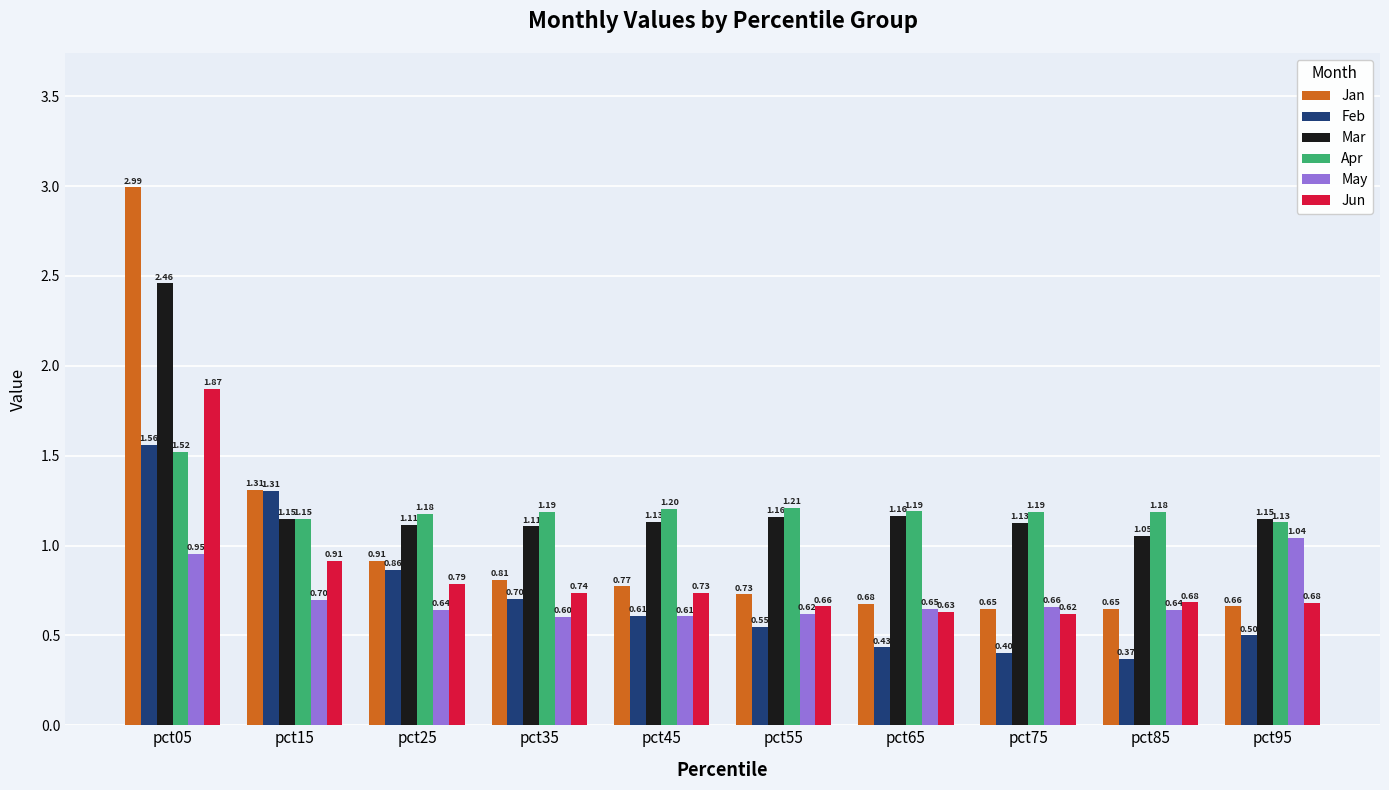

What is the spread (max minus min) of values at pct35?

0.6